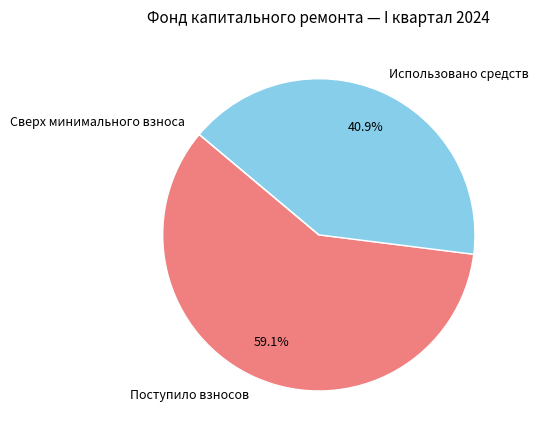

Which category has the biggest portion of the pie?

Поступило взносов